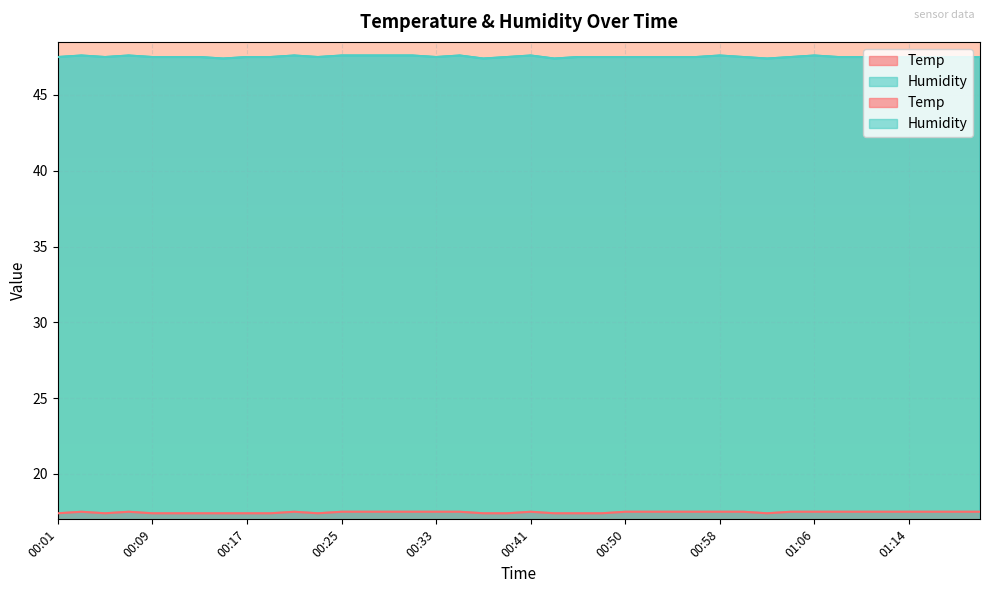

Is it true that Humidity equals 82.0 at 00:05?

False